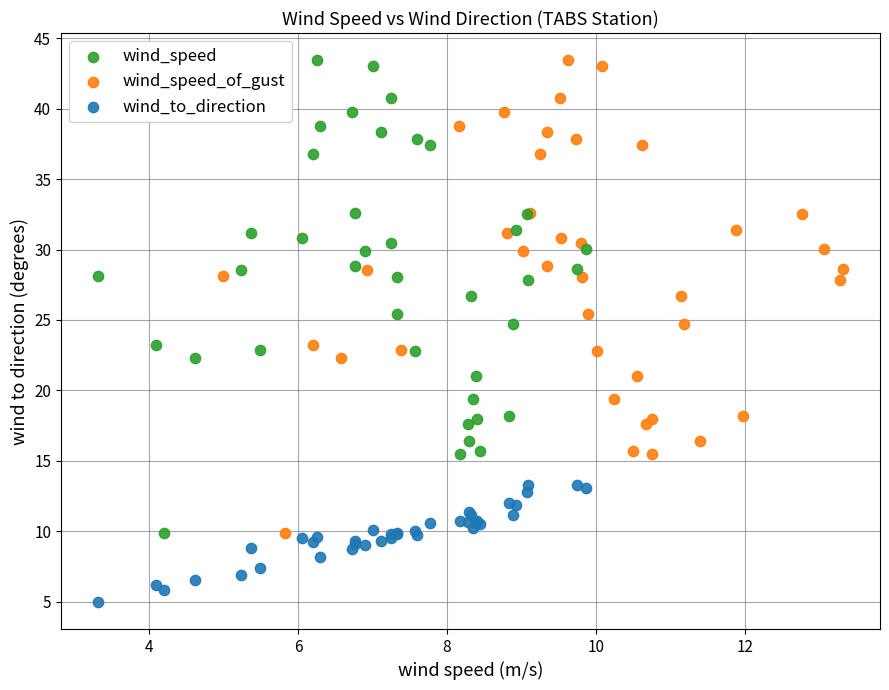

Which series contains the lowest Y value?

wind_to_direction